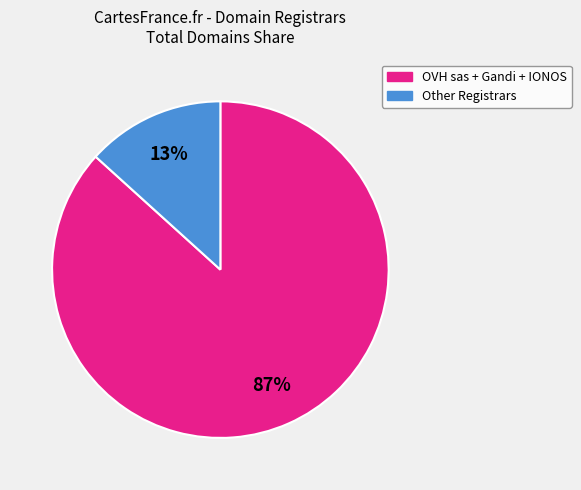

Is there any slice that represents more than half of the pie?

Yes